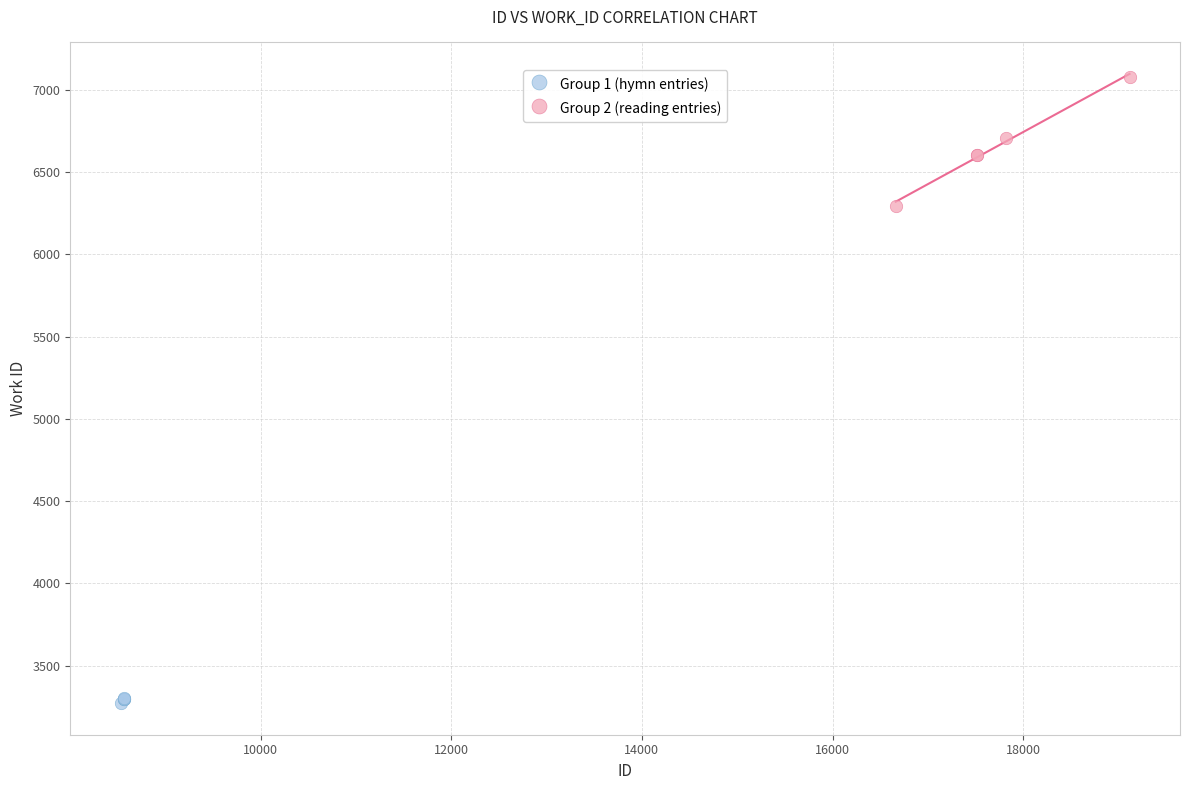

Which series contains the lowest Y value?

Group 1 (hymn entries)